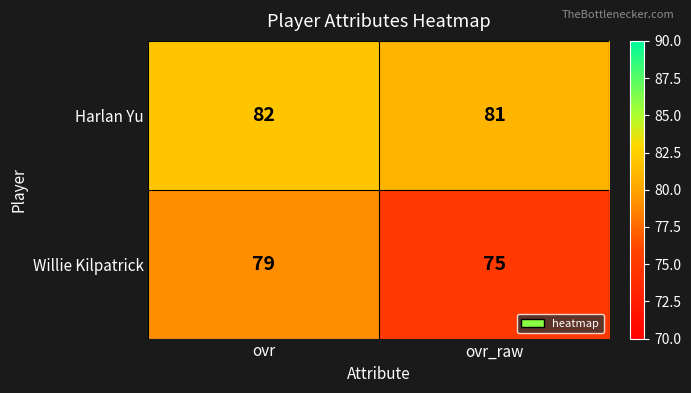

Which label corresponds to the largest value in the chart?

ovr